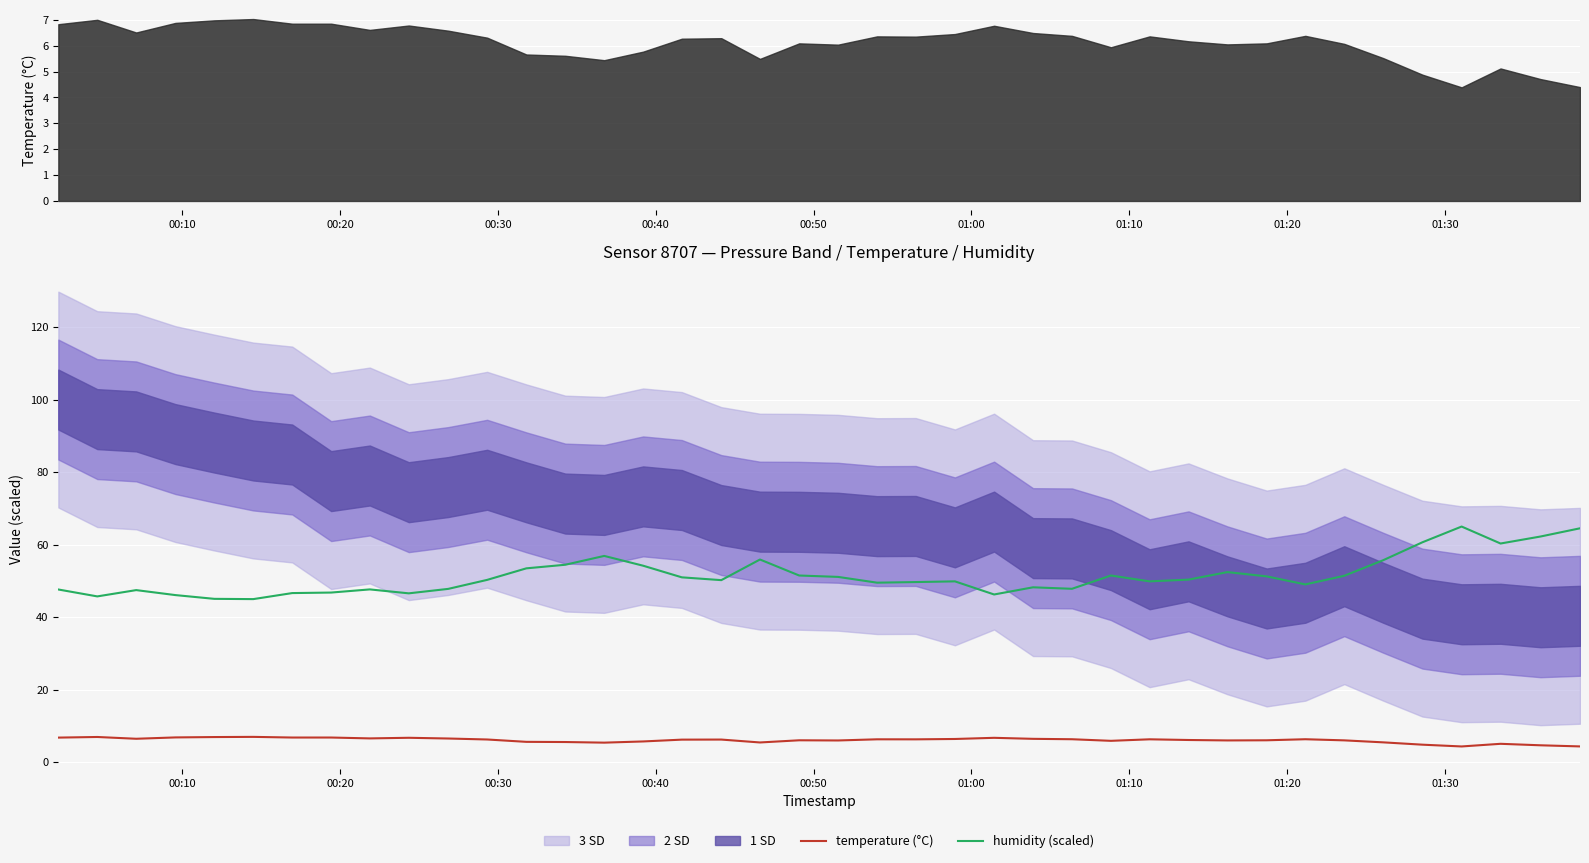

What is the highest value of the humidity (scaled) series?

65.0